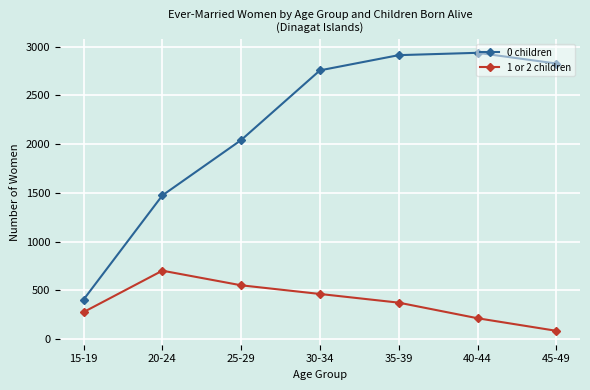

At which label does 1 or 2 children first exceed 373?

20-24